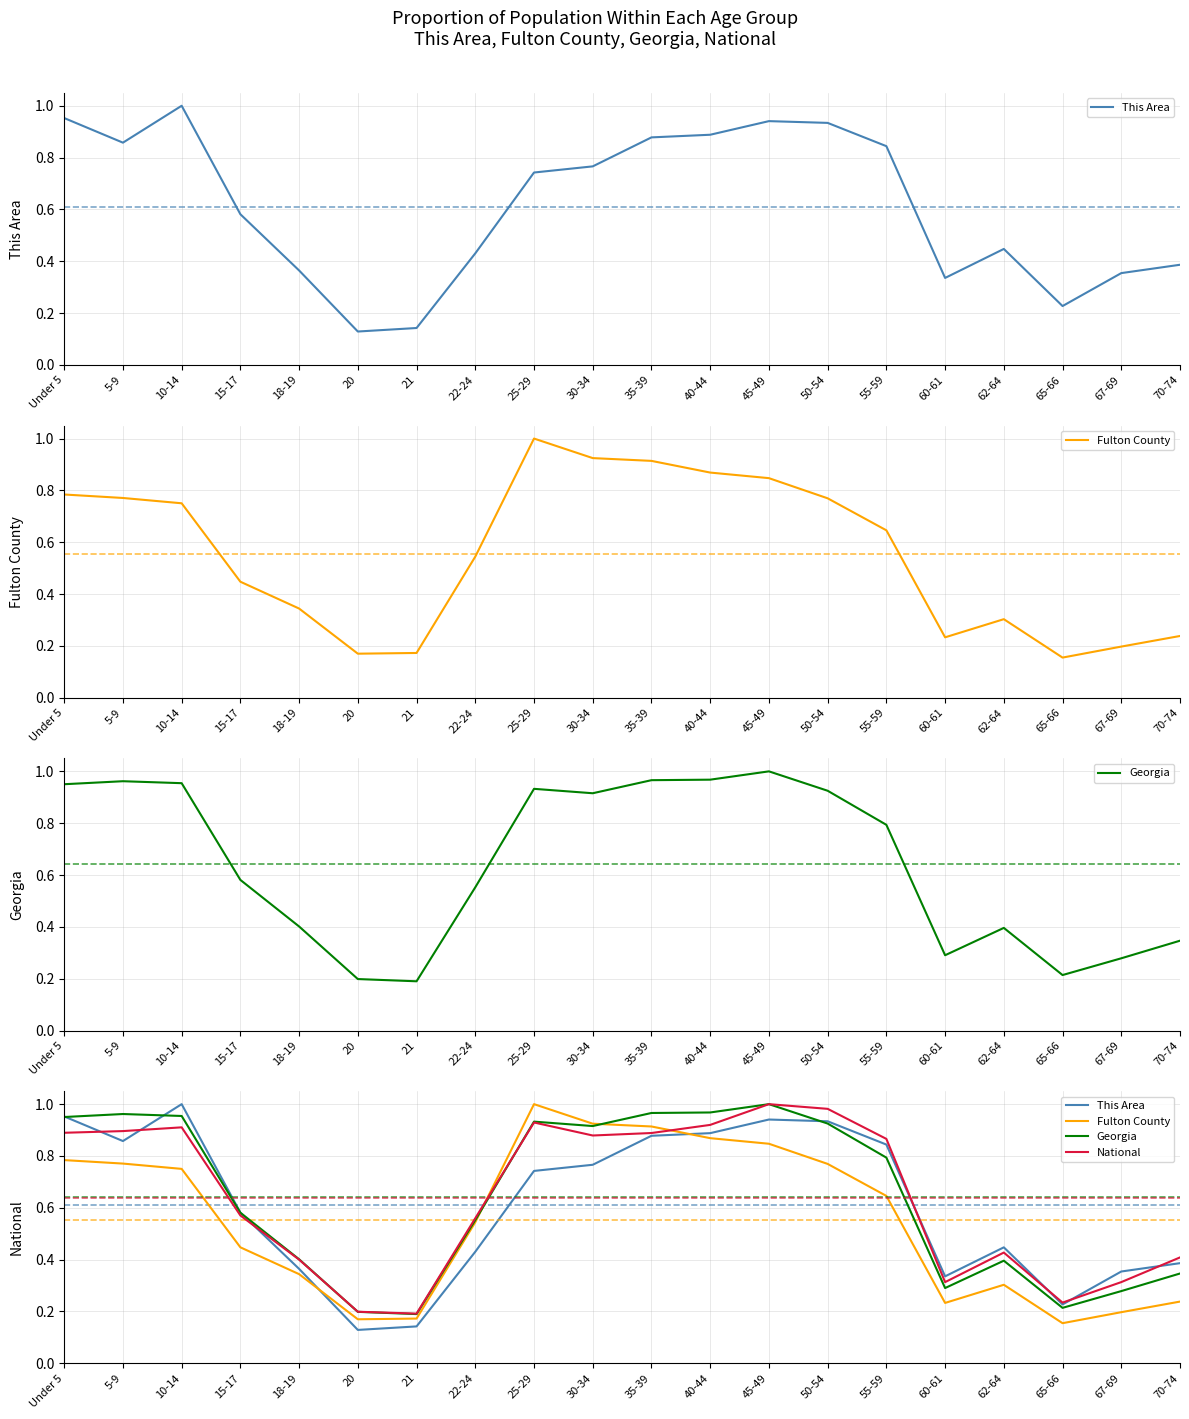

What is the highest value of the Georgia series?

1.0